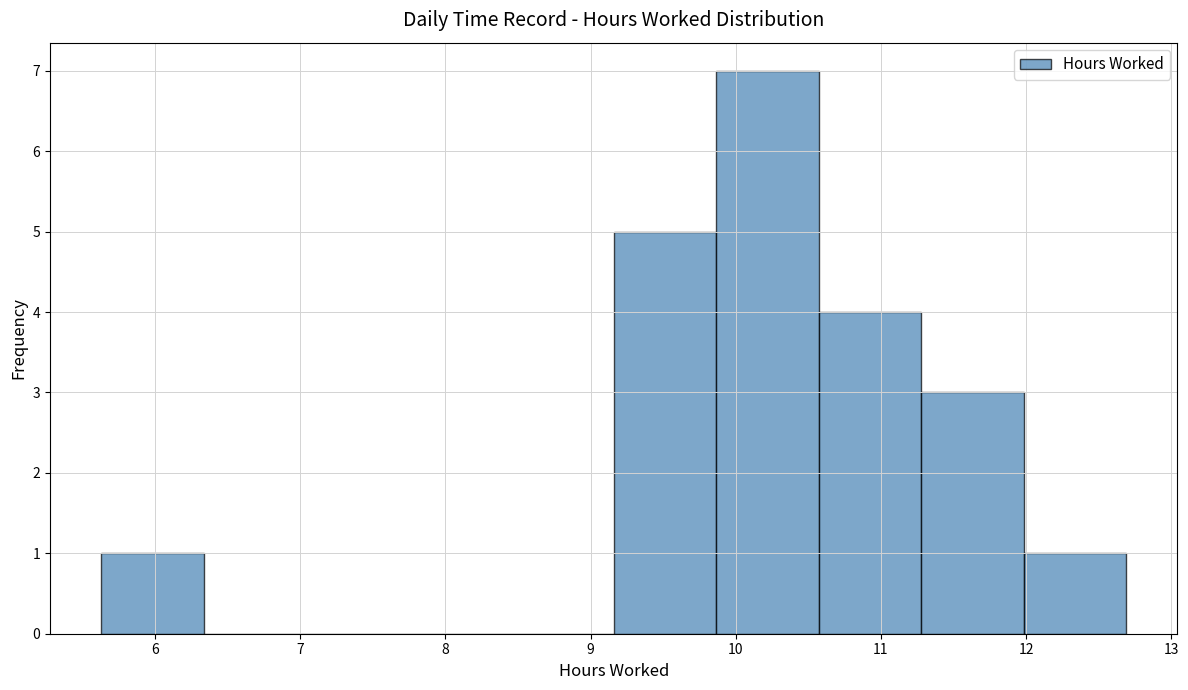

What is the height of the bar covering 10.6 to 11.3 on the x-axis? Neither the bar edges nor the heights are printed on the chart, so give them approximately, as read against the axes.

4